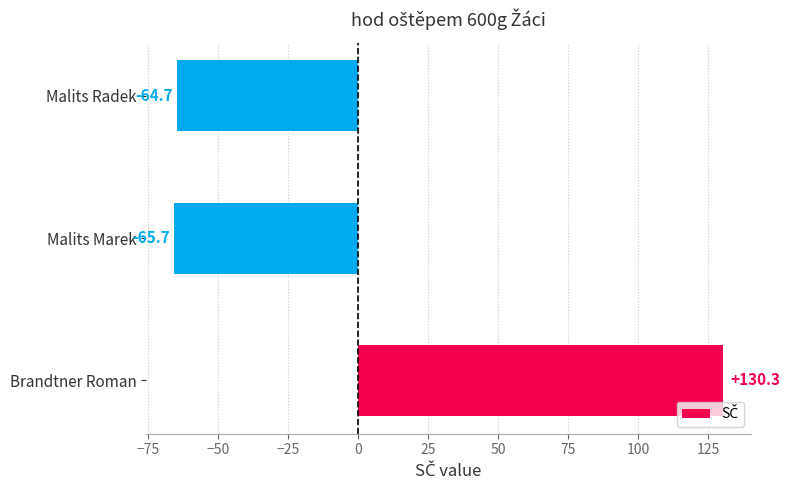

What is the approximate value at Malits Marek?

-65.7